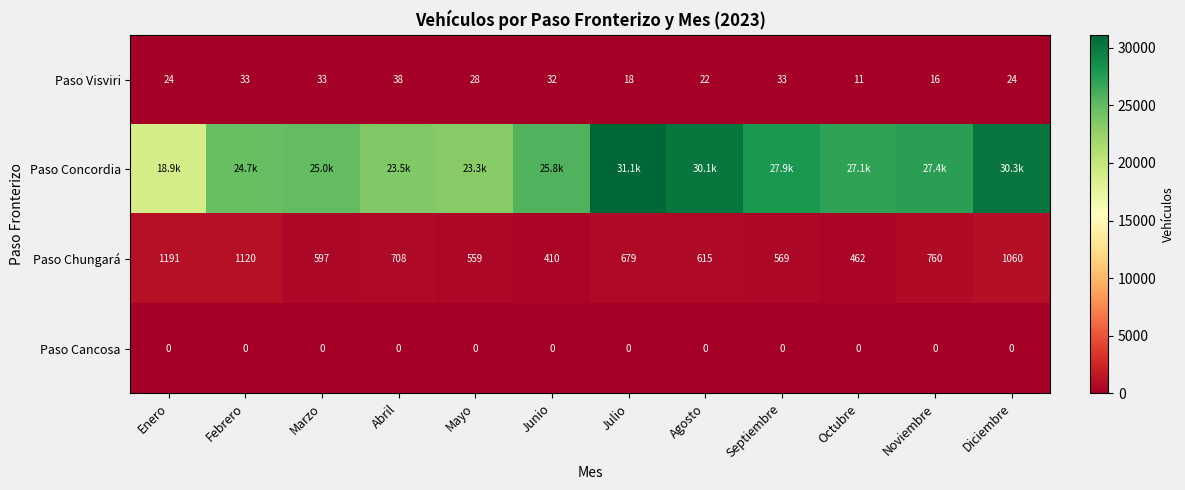

What is the sum of all Paso Visviri values?

312